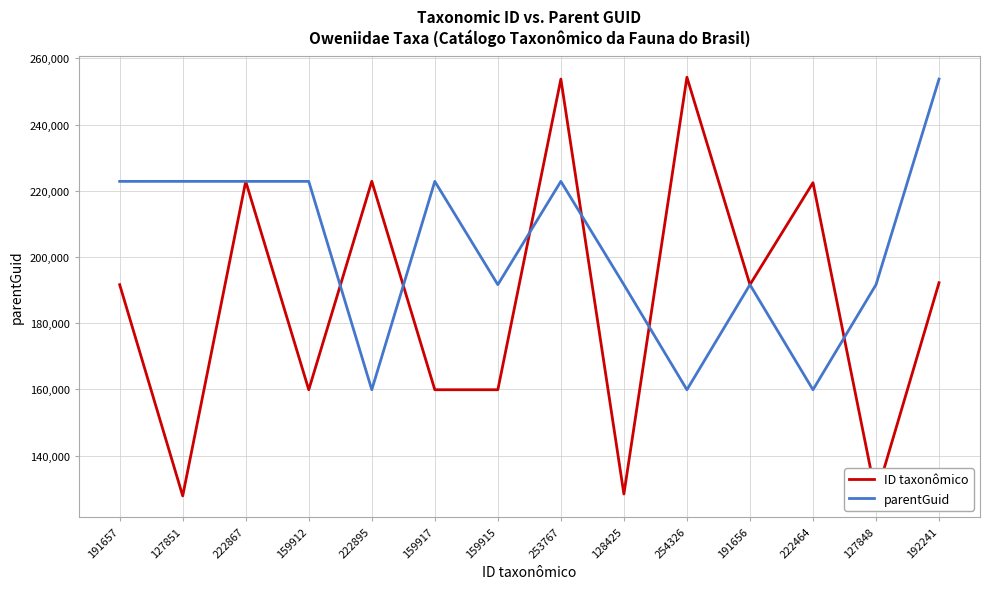

At which label does ID taxonômico first exceed 191657?

222867